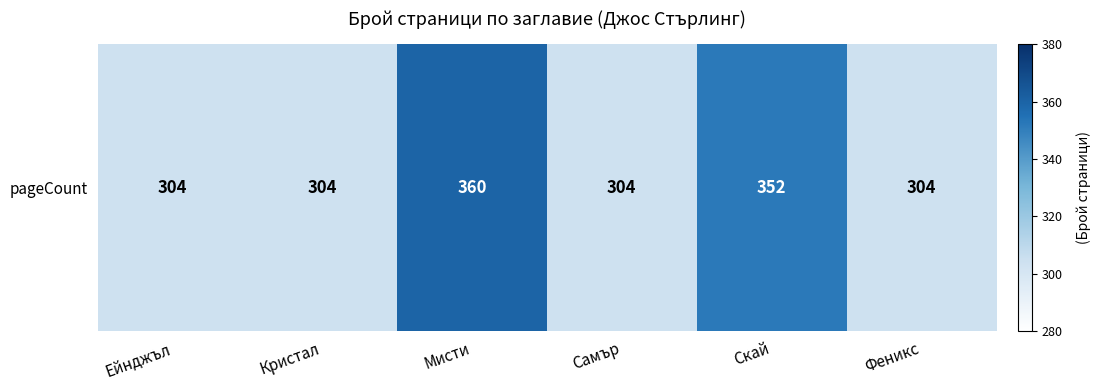

The value at Самър is 304. True or false?

True